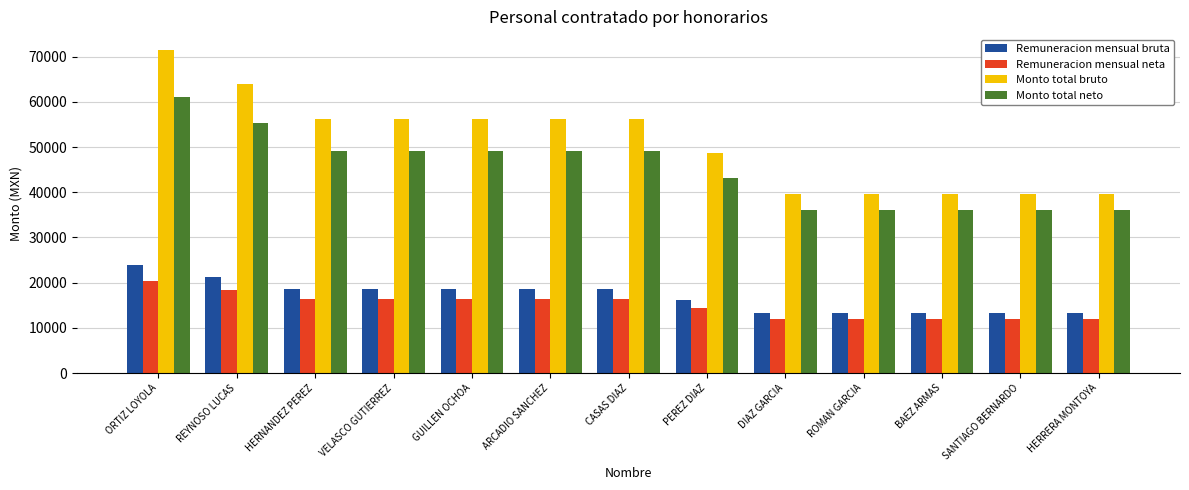

Where does the Monto total neto series first go above 49121?

ORTIZ LOYOLA